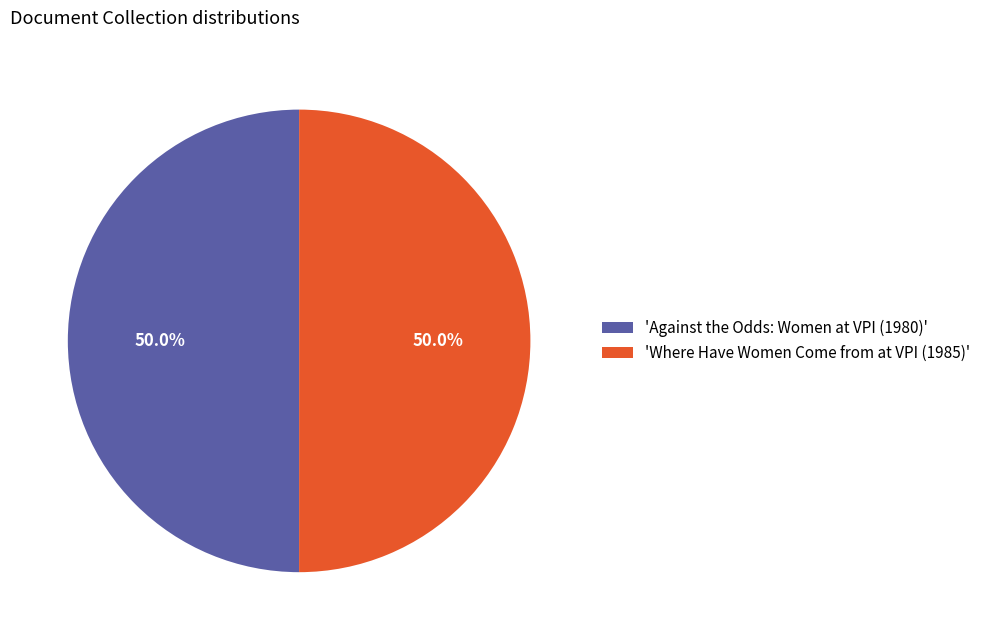

What is the ratio of the value at 'Against the Odds: Women at VPI (1980)' to the value at 'Where Have Women Come from at VPI (1985)'?

1.0